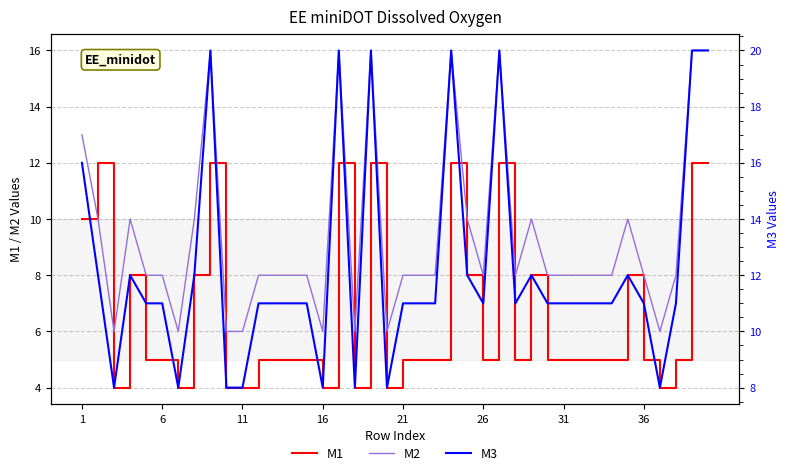

True or false: M2 has a value of 13 at 1.

True